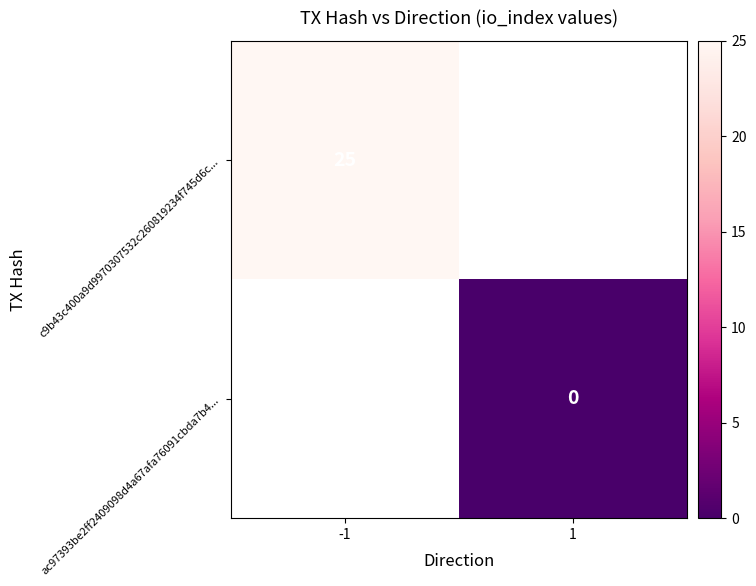

At how many categories does at least one series exceed 5?

1